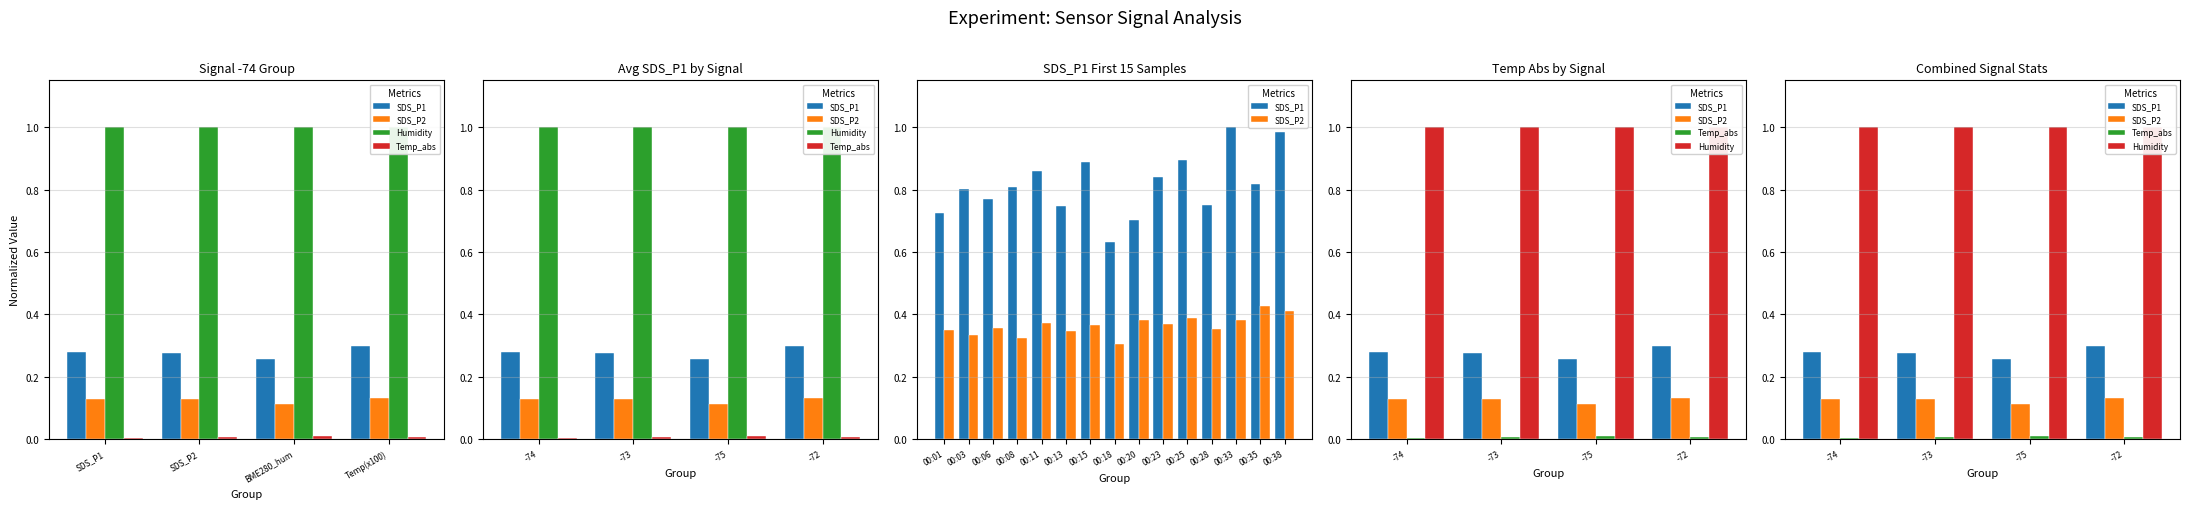

How many categories are shown in the chart?

4